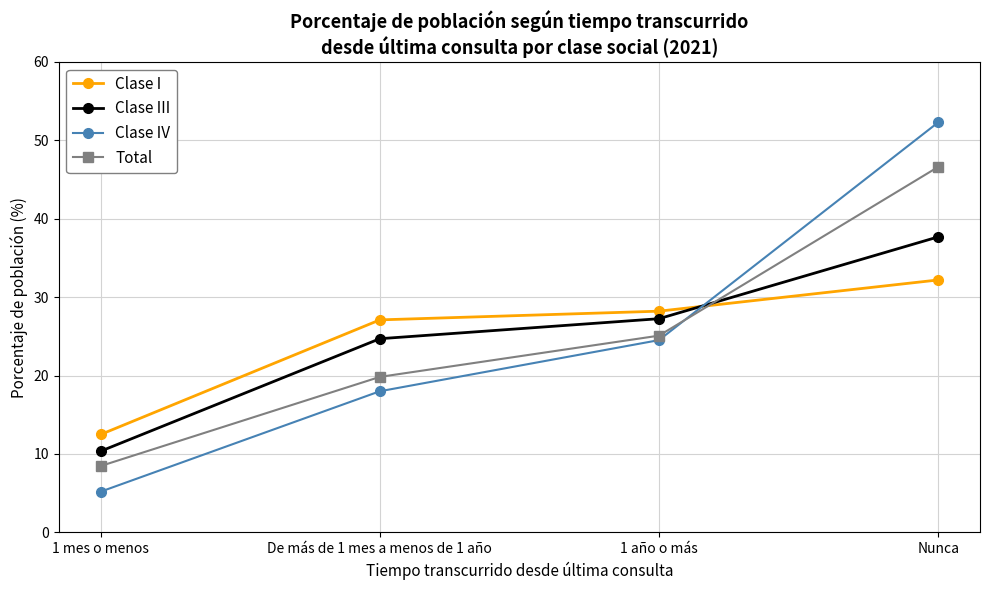

Where do Clase IV and Clase III first cross each other?

1 año o más and Nunca